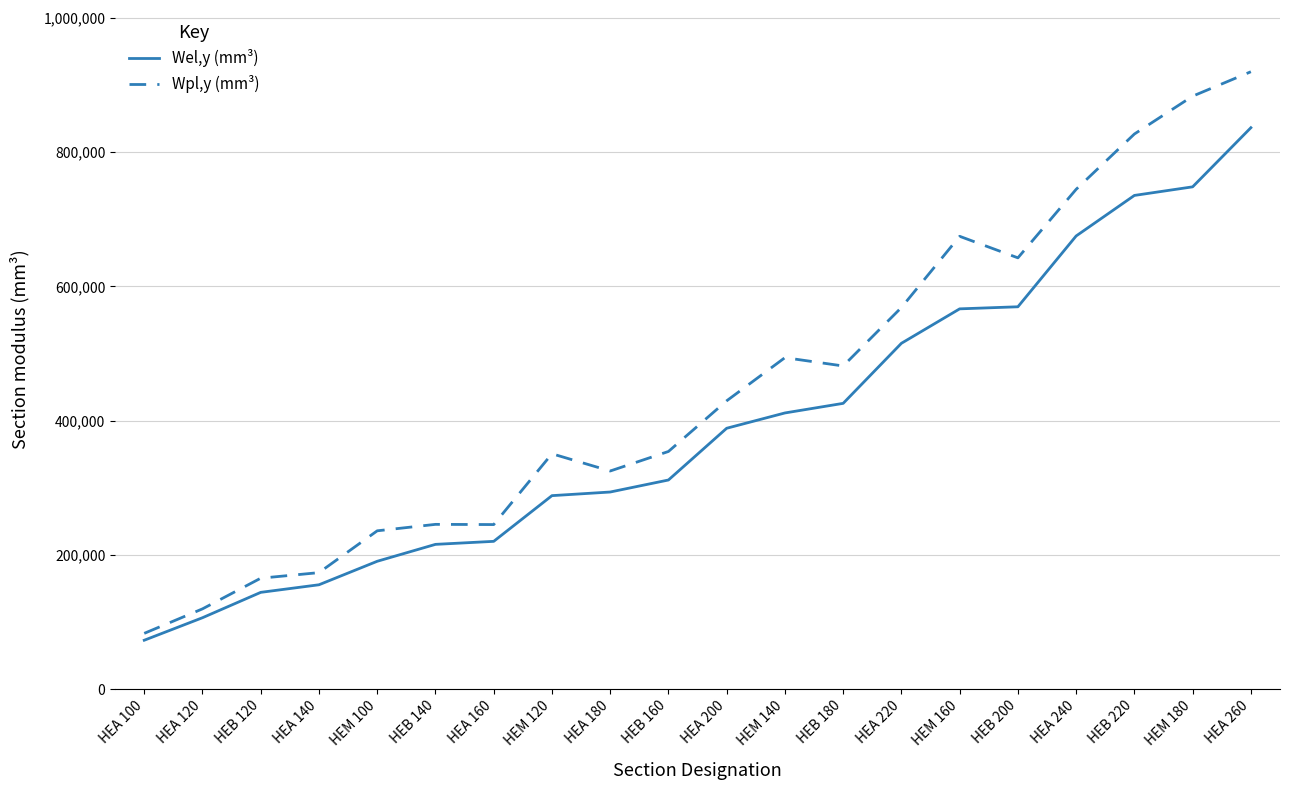

Which series has the widest spread of values?

Wpl,y (mm³)